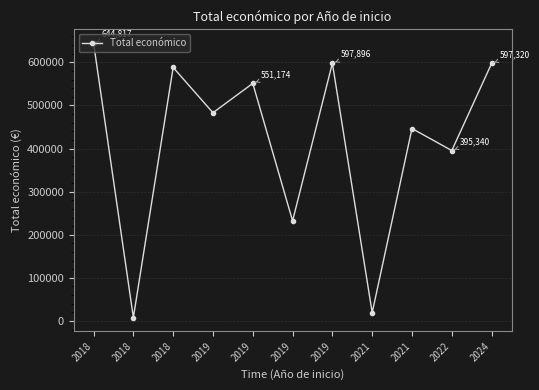

How many lines are shown in the chart?

1